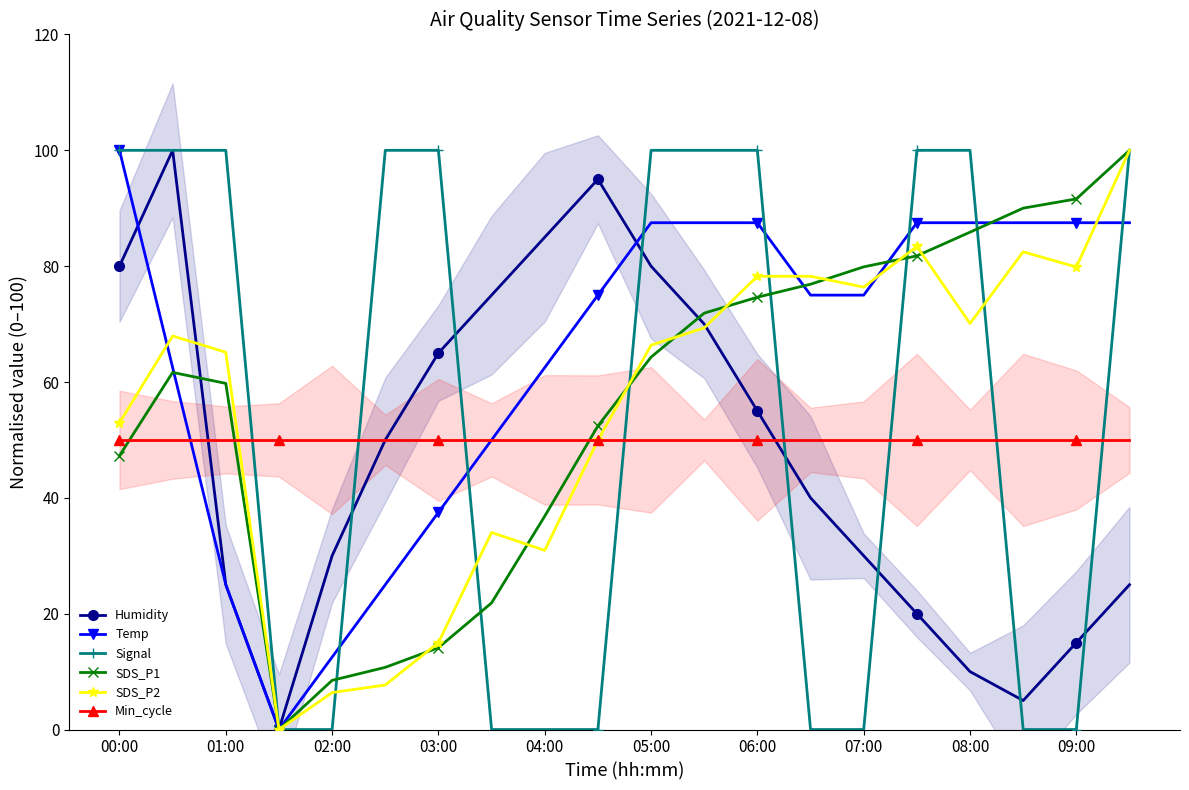

What is the difference between the second highest and second lowest values in the SDS_P1 series?

83.1